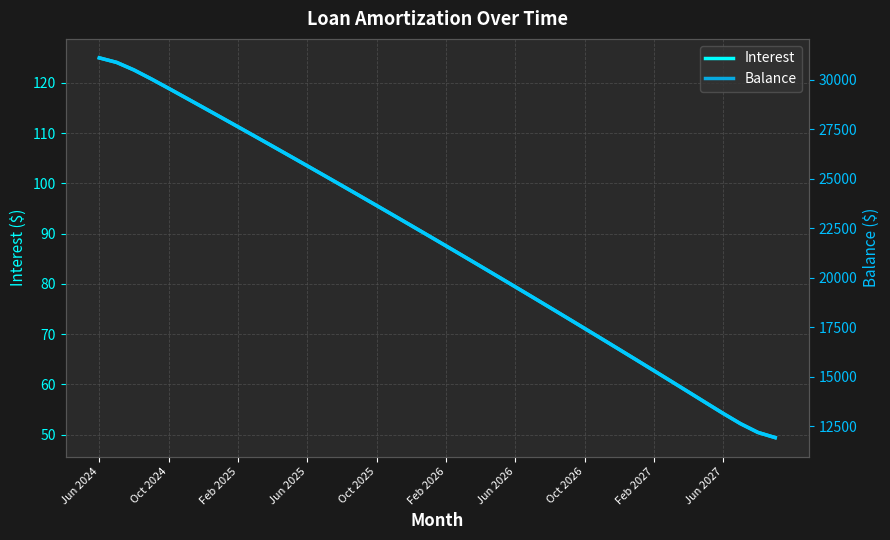

What is the value of the Interest point at the 29th from the left?

71.1